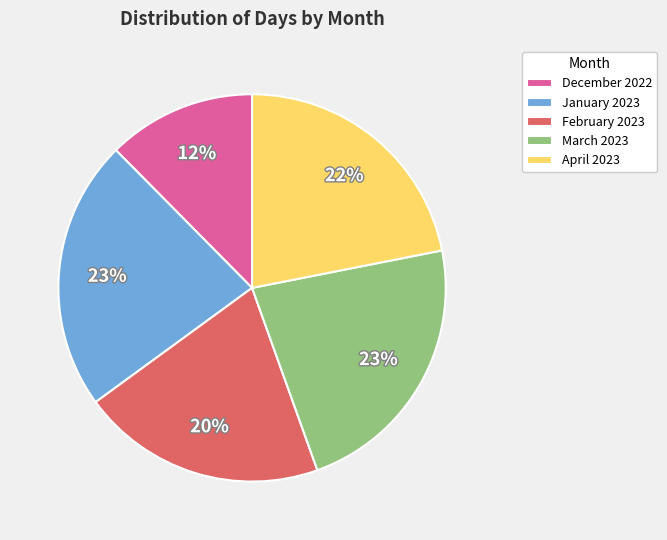

To the nearest percent, what portion does December 2022 represent?

12%